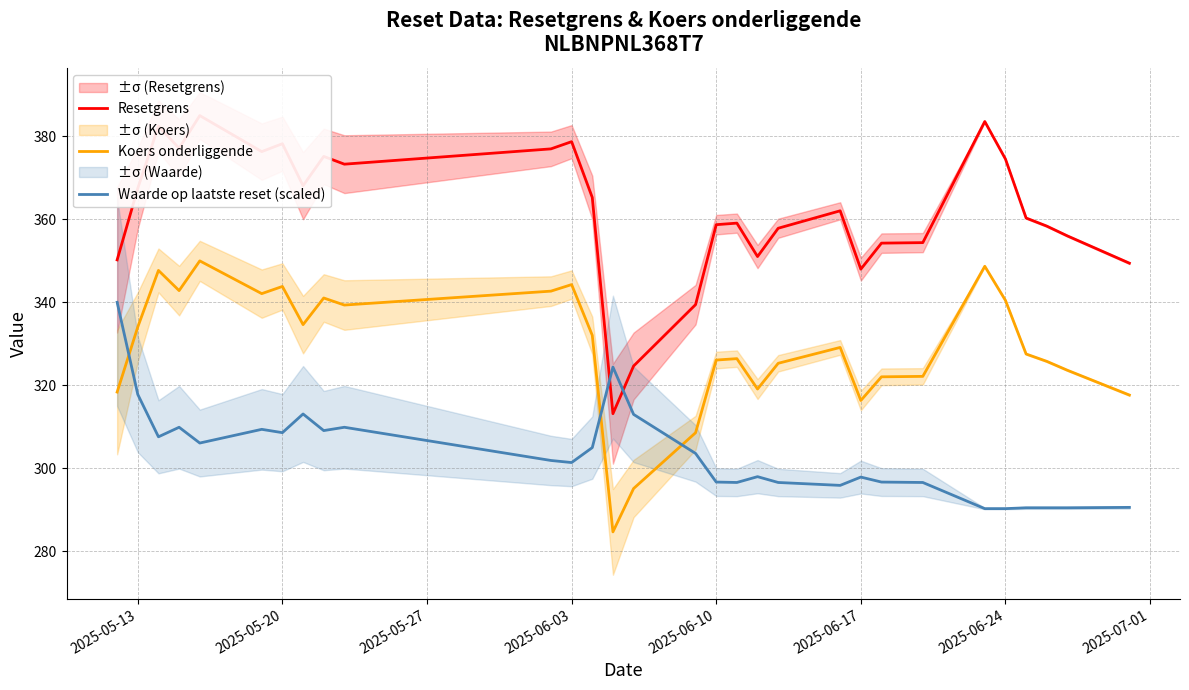

Count the number of categories in the chart.

30